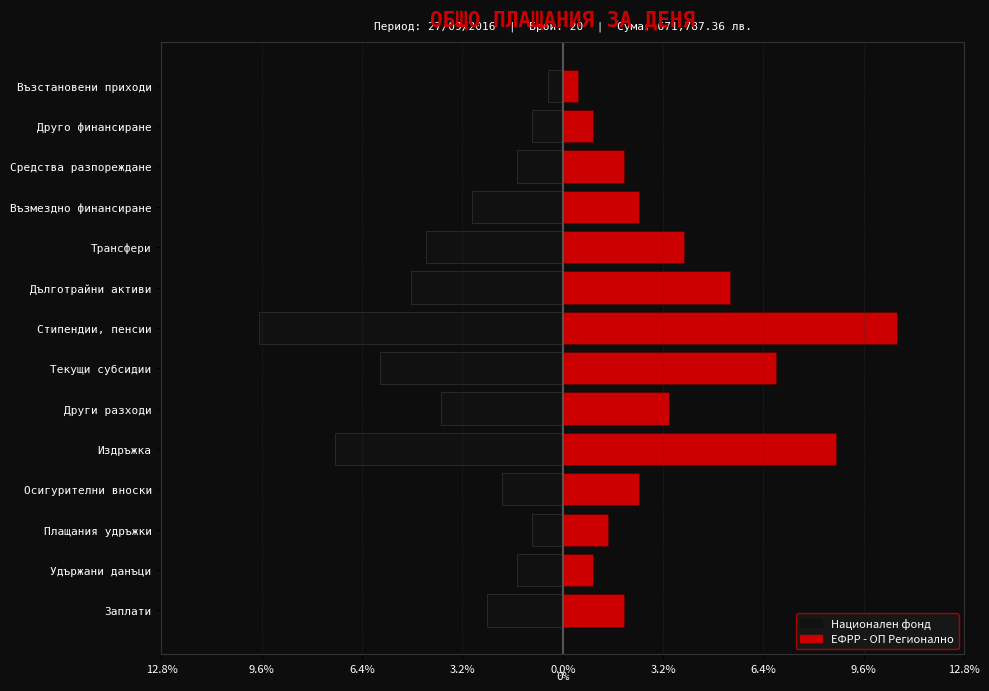

Between Дълготрайни активи and Трансфери, which series saw the biggest shift?

ЕФРР - ОП Регионално